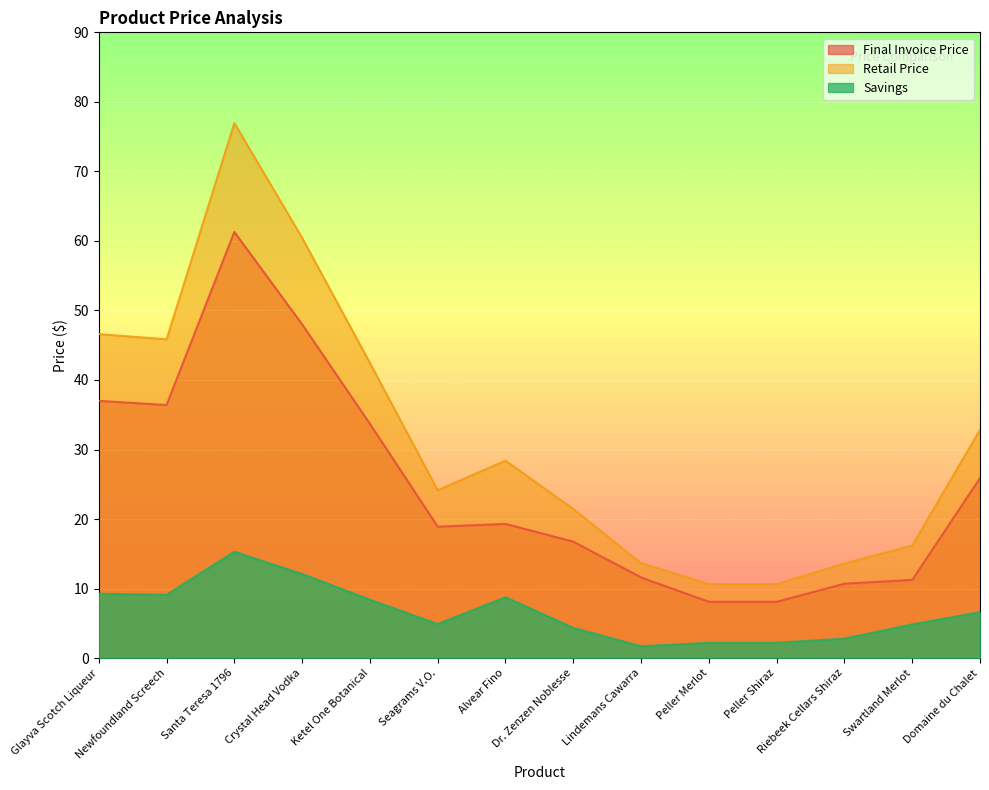

Reading left to right, list all the values displayed in this chart.

Final Invoice Price: Glayva Scotch Liqueur=37.0	Newfoundland Screech=36.4	Santa Teresa 1796=61.3	Crystal Head Vodka=48.0	Ketel One Botanical=33.7	Seagrams V.O.=18.9	Alvear Fino=19.3	Dr. Zenzen Noblesse=16.8	Lindemans Cawarra=11.6	Peller Merlot=8.1	Peller Shiraz=8.1	Riebeek Cellars Shiraz=10.7	Swartland Merlot=11.2	Domaine du Chalet=25.9
Retail Price: Glayva Scotch Liqueur=46.6	Newfoundland Screech=45.9	Santa Teresa 1796=77.0	Crystal Head Vodka=60.5	Ketel One Botanical=42.5	Seagrams V.O.=24.1	Alvear Fino=28.4	Dr. Zenzen Noblesse=21.4	Lindemans Cawarra=13.7	Peller Merlot=10.7	Peller Shiraz=10.7	Riebeek Cellars Shiraz=13.6	Swartland Merlot=16.2	Domaine du Chalet=32.9
Savings: Glayva Scotch Liqueur=9.2	Newfoundland Screech=9.1	Santa Teresa 1796=15.3	Crystal Head Vodka=12.1	Ketel One Botanical=8.4	Seagrams V.O.=4.9	Alvear Fino=8.8	Dr. Zenzen Noblesse=4.3	Lindemans Cawarra=1.7	Peller Merlot=2.2	Peller Shiraz=2.2	Riebeek Cellars Shiraz=2.8	Swartland Merlot=4.8	Domaine du Chalet=6.6